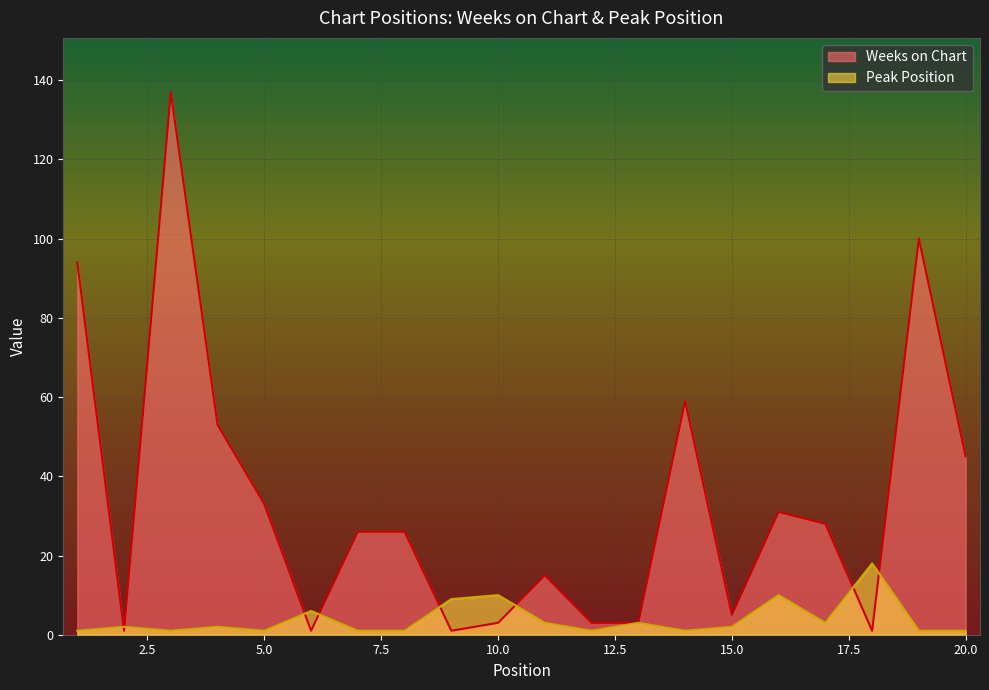

How many times do Peak Position and Weeks on Chart cross each other?

8